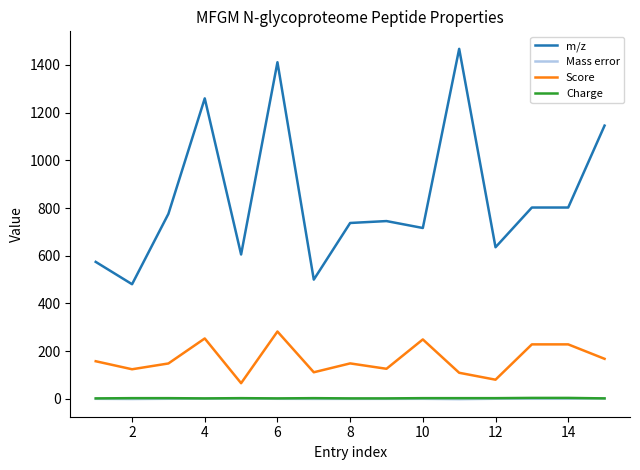

True or false: m/z has more than 1 interior local peaks.

True